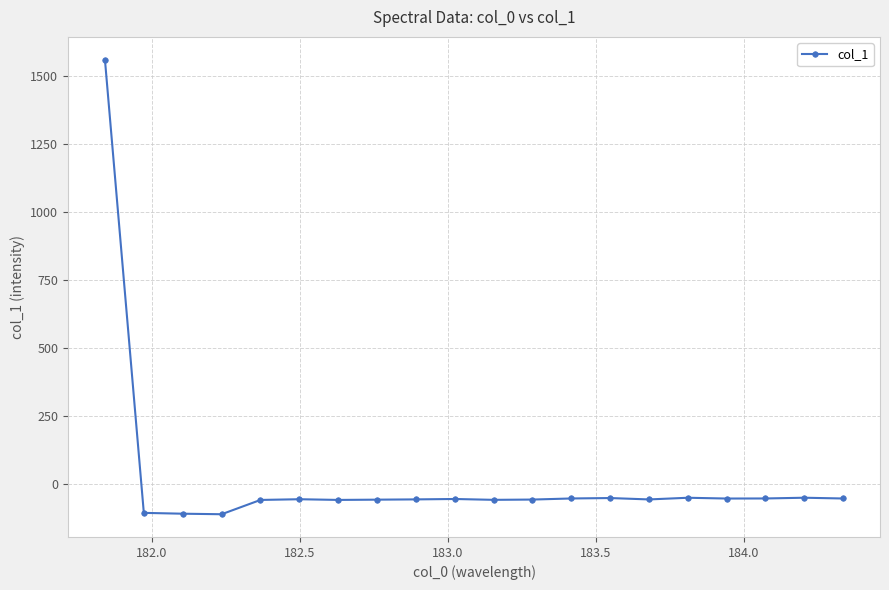

What is the maximum value shown in the chart?

1559.0